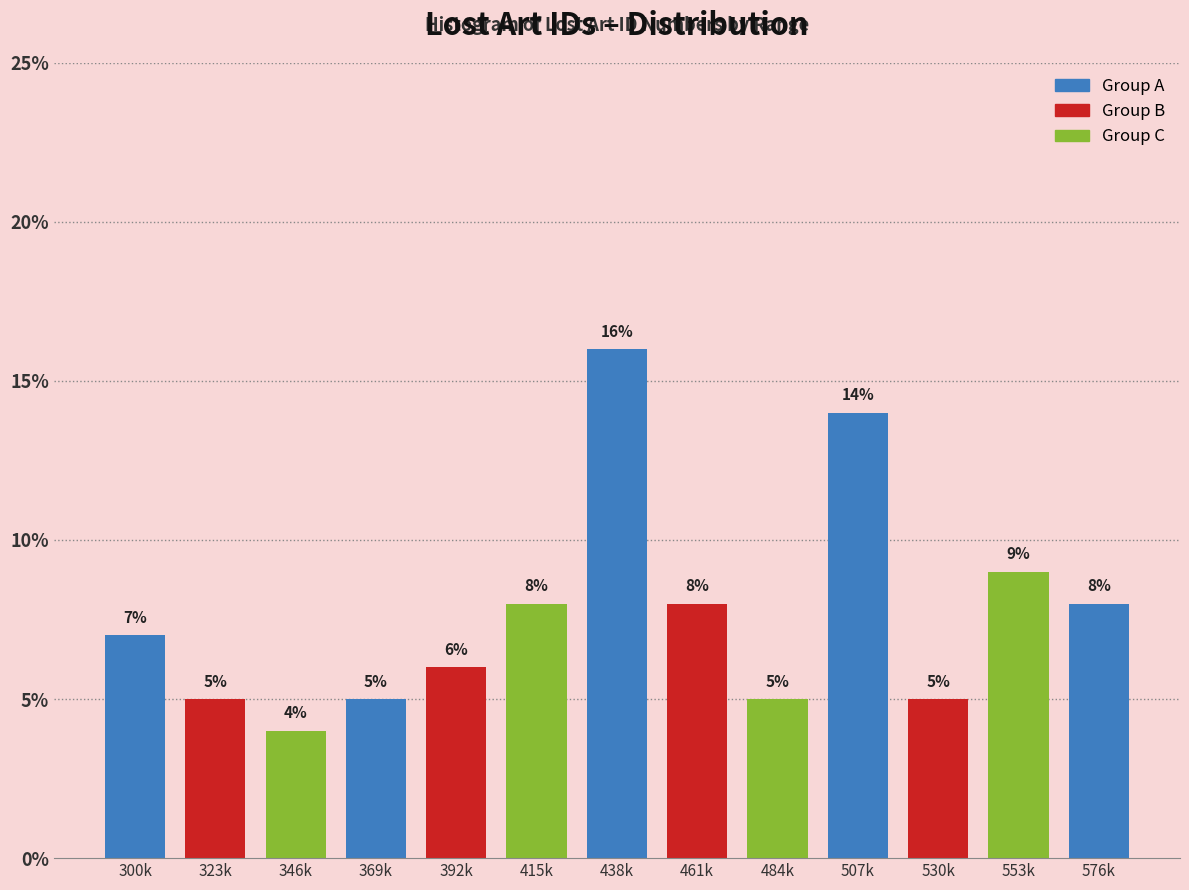

Reading left to right, list all the values displayed in this chart.

300k=7.0	323k=5.0	346k=4.0	369k=5.0	392k=6.0	415k=8.0	438k=16.0	461k=8.0	484k=5.0	507k=14.0	530k=5.0	553k=9.0	576k=8.0